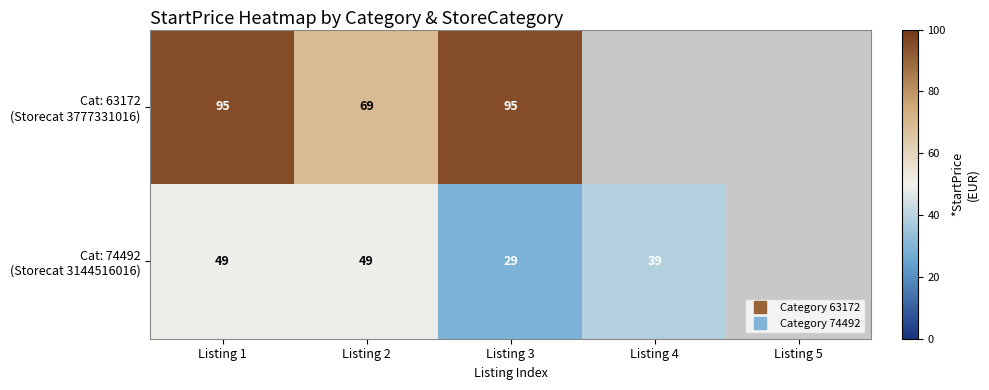

At which label is Cat: 74492 (Storecat 3144516016) closest to 39?

Listing 4